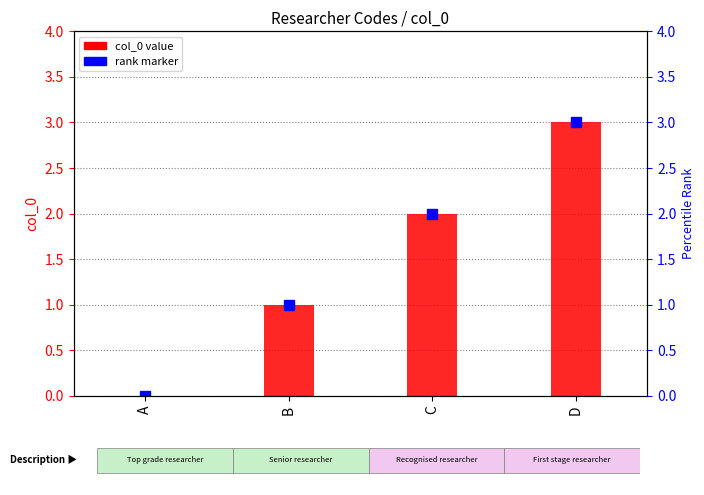

How many bars are there in total?

4